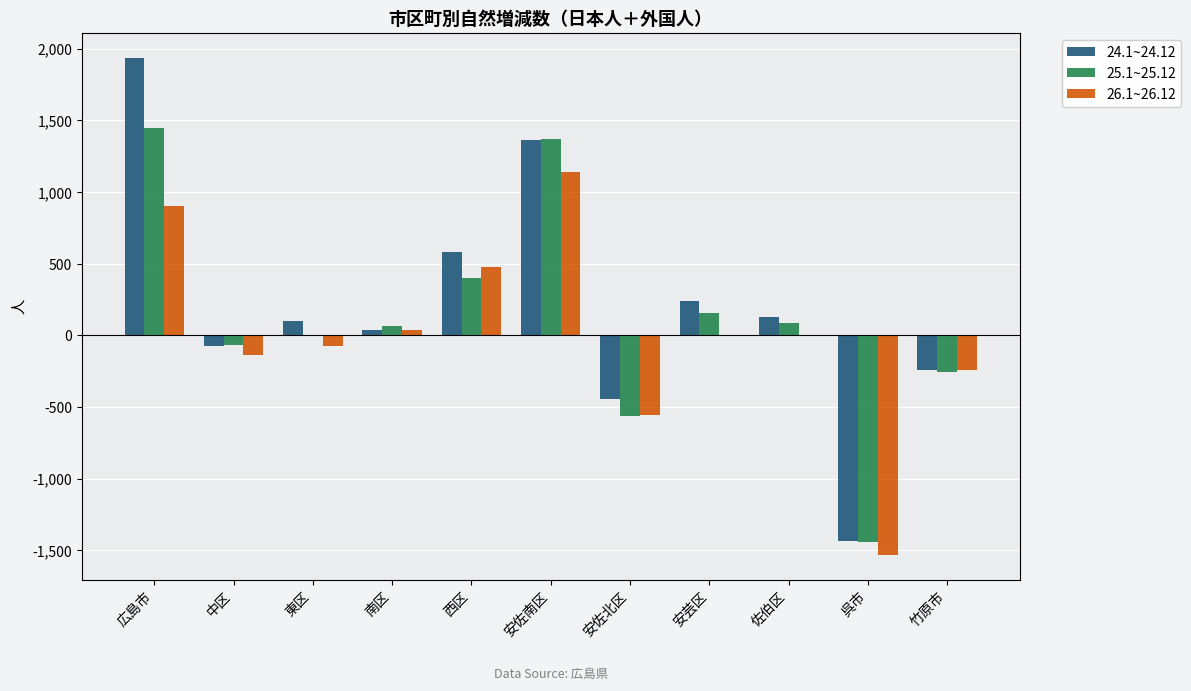

Does the chart contain stacked bars?

No